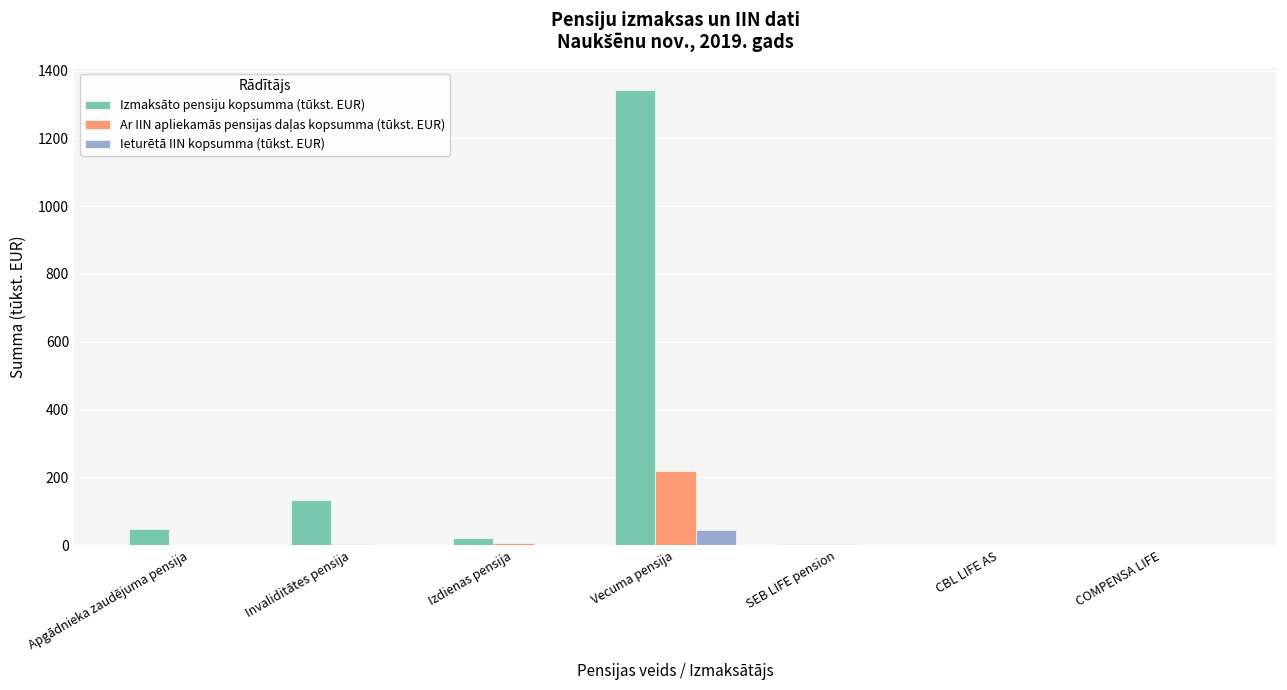

Which series has the largest total across all categories?

Izmaksāto pensiju kopsumma (tūkst. EUR)